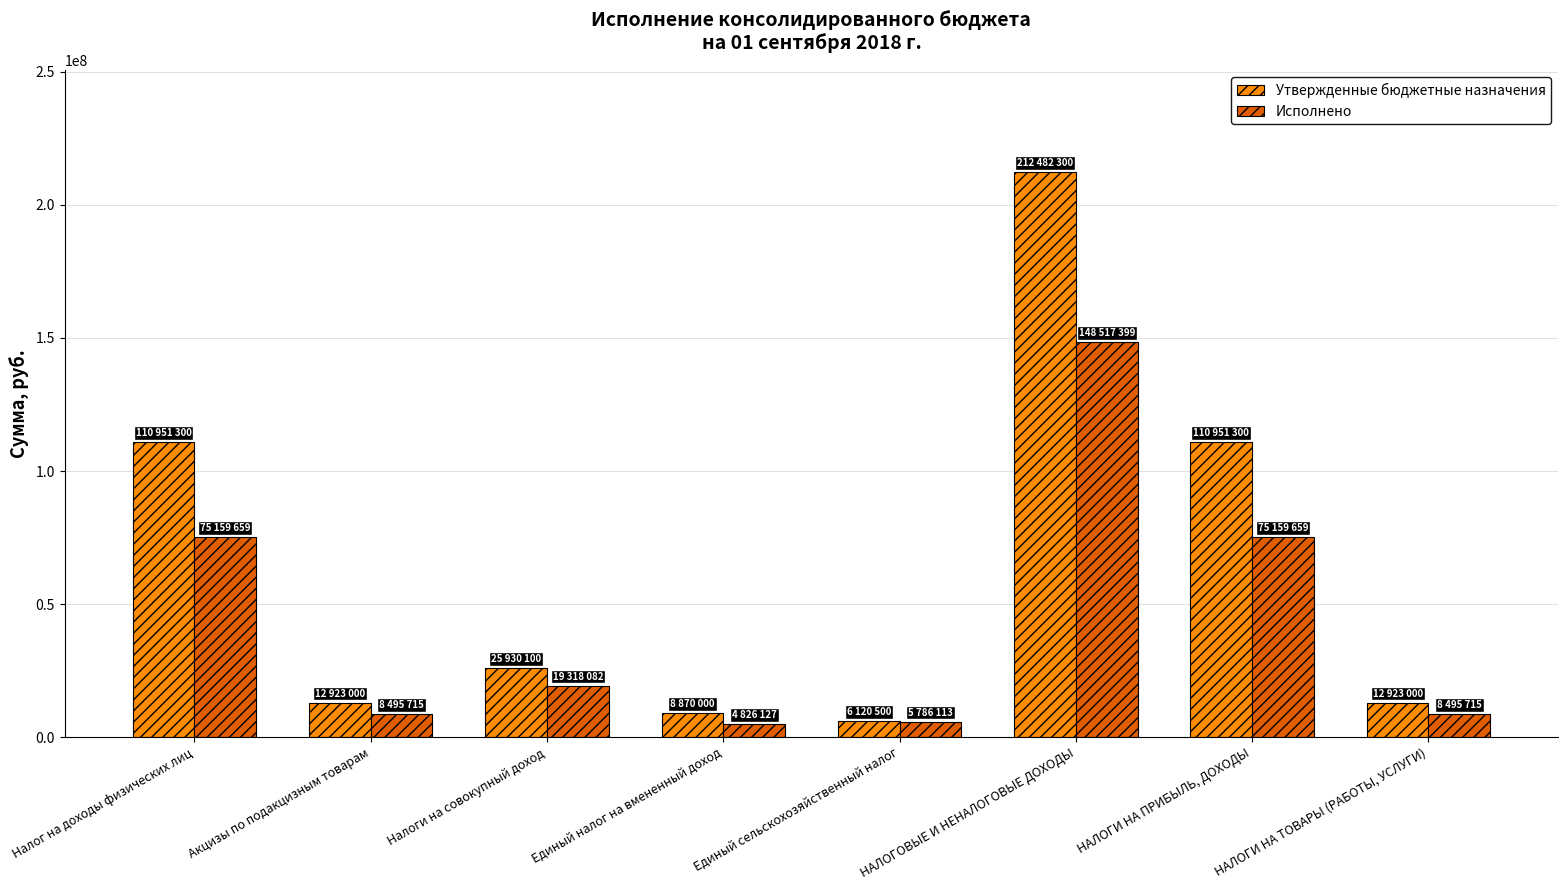

What is the minimum value for Исполнено?

4826127.6